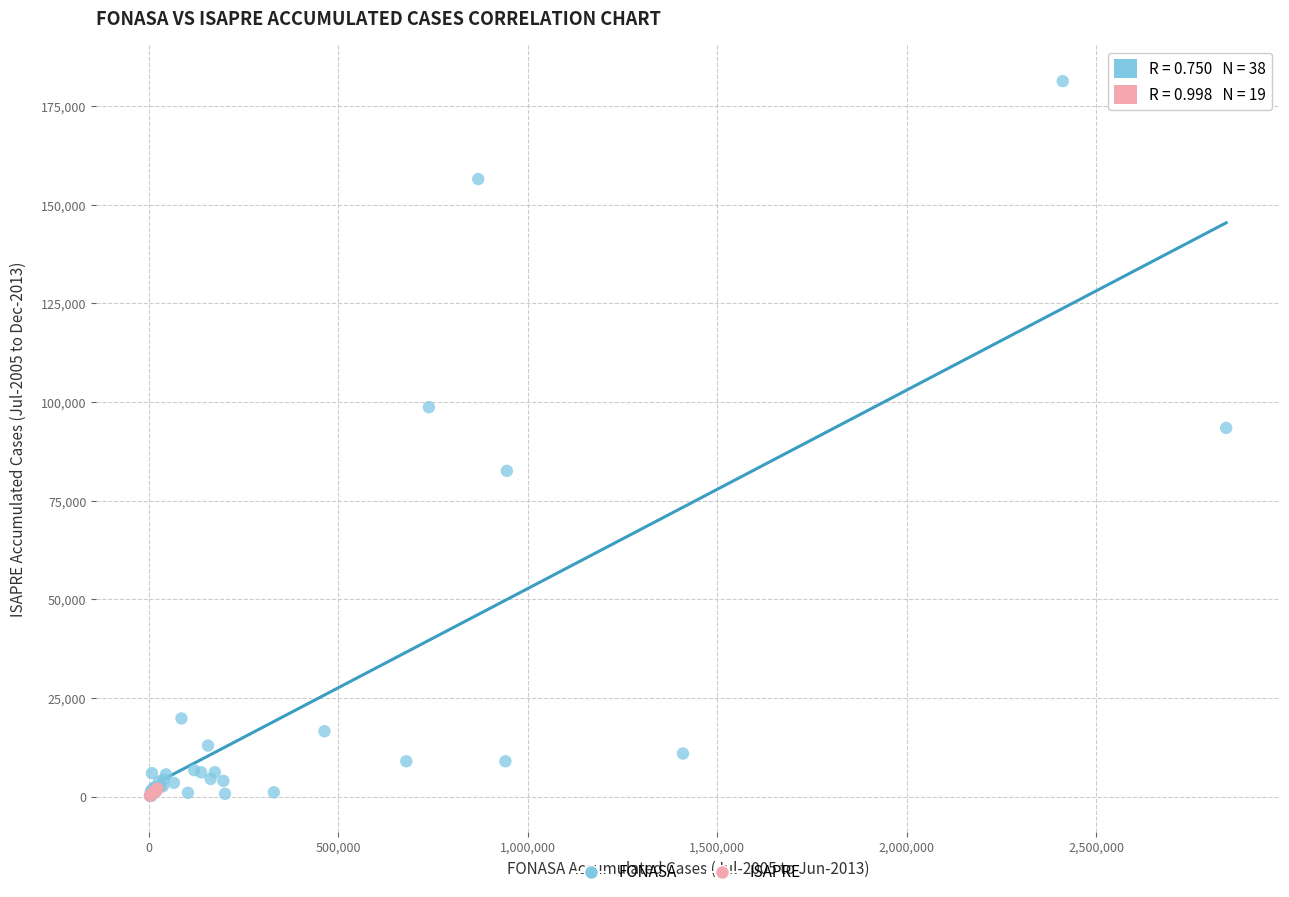

Which series reaches the maximum Y coordinate?

FONASA